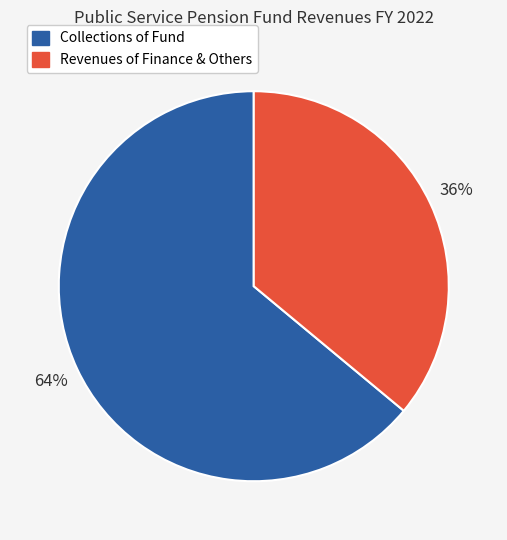

Does any single category account for the majority?

Yes